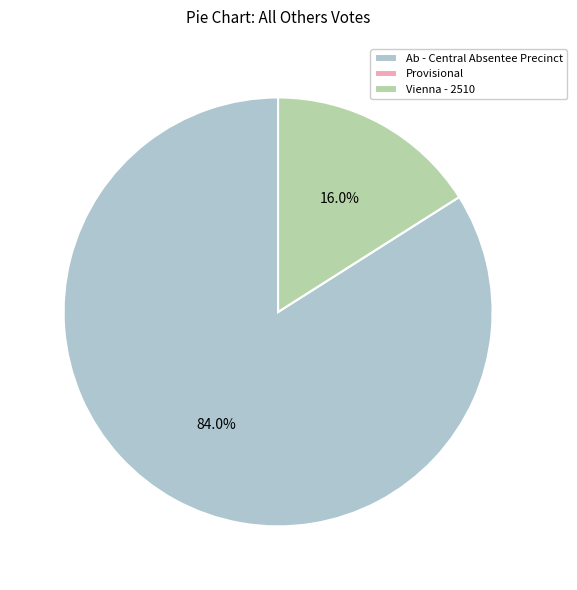

Does Ab - Central Absentee Precinct represent more than half of the total?

Yes